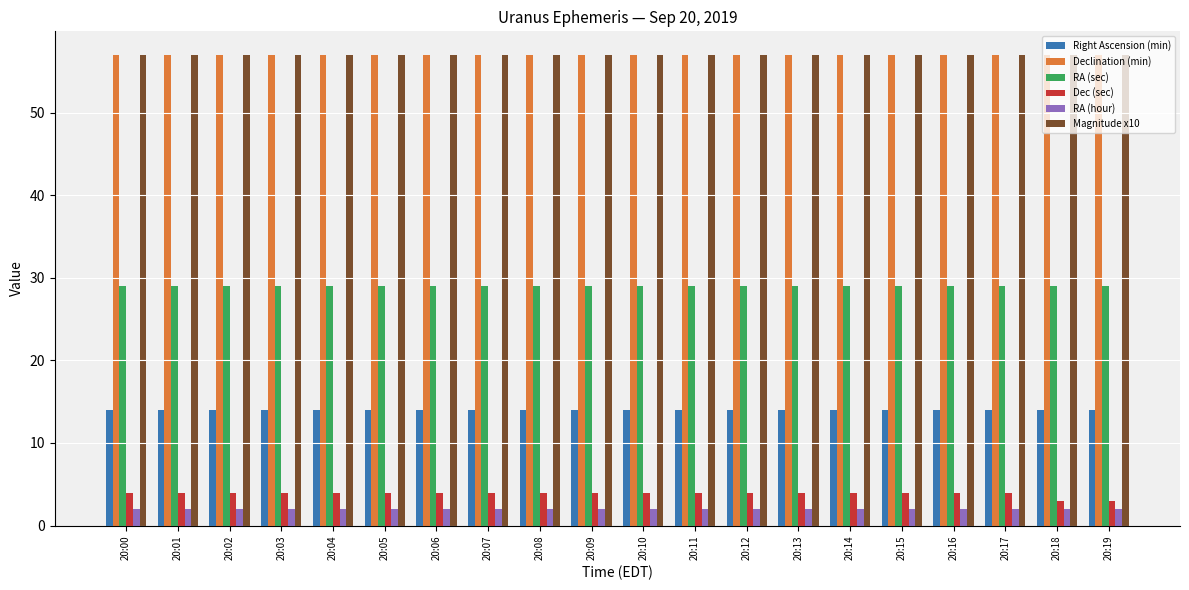

What is the value of the Magnitude x10 bar at the 8th from the left?

57